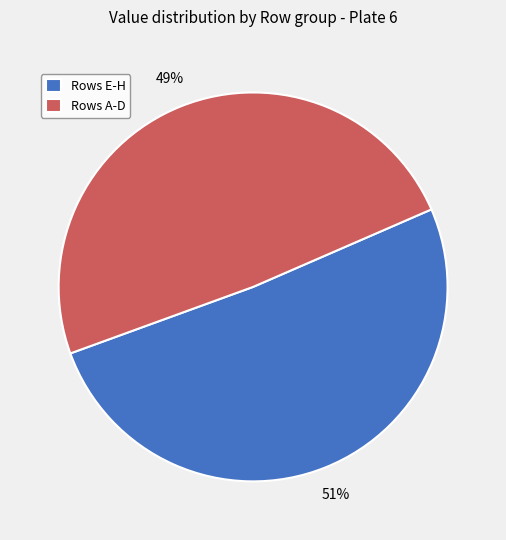

To the nearest percent, what portion does Rows A-D represent?

49%